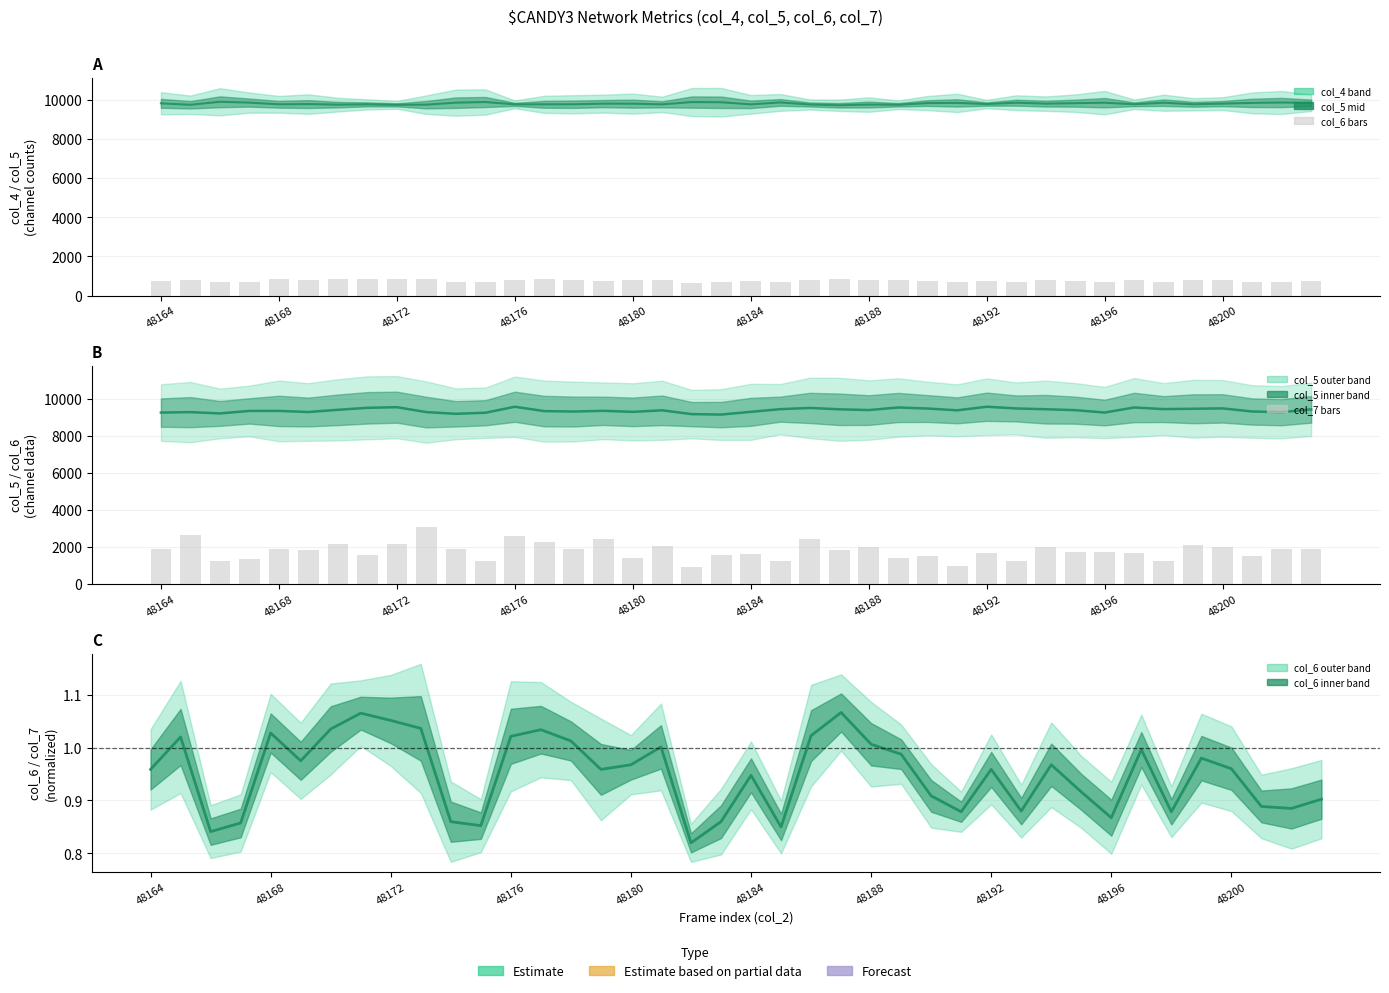

The value of col_5 at 34 is 14483.8. True or false?

False